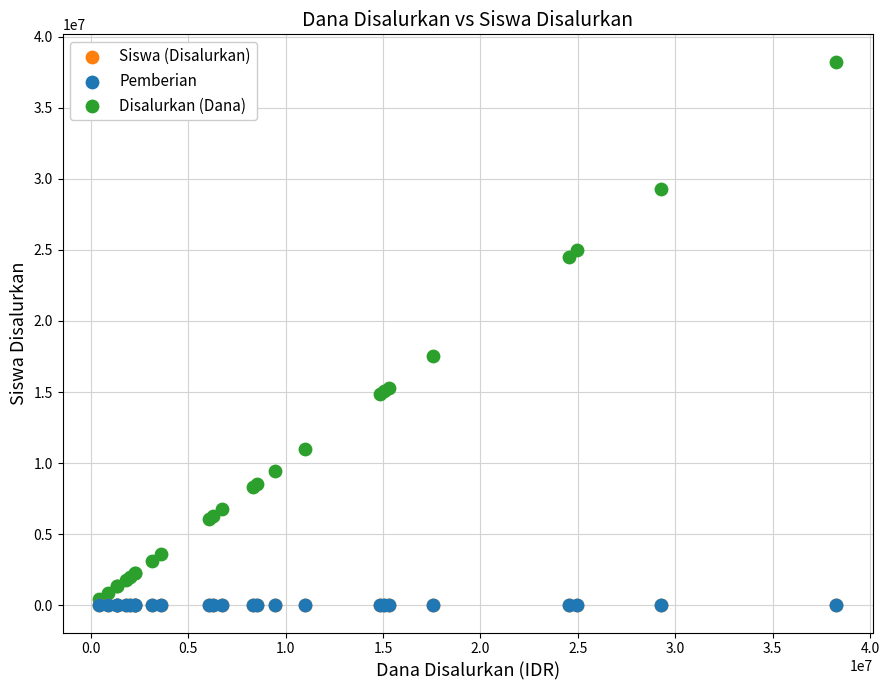

What are all the series names shown in the legend?

Siswa (Disalurkan), Pemberian, Disalurkan (Dana)